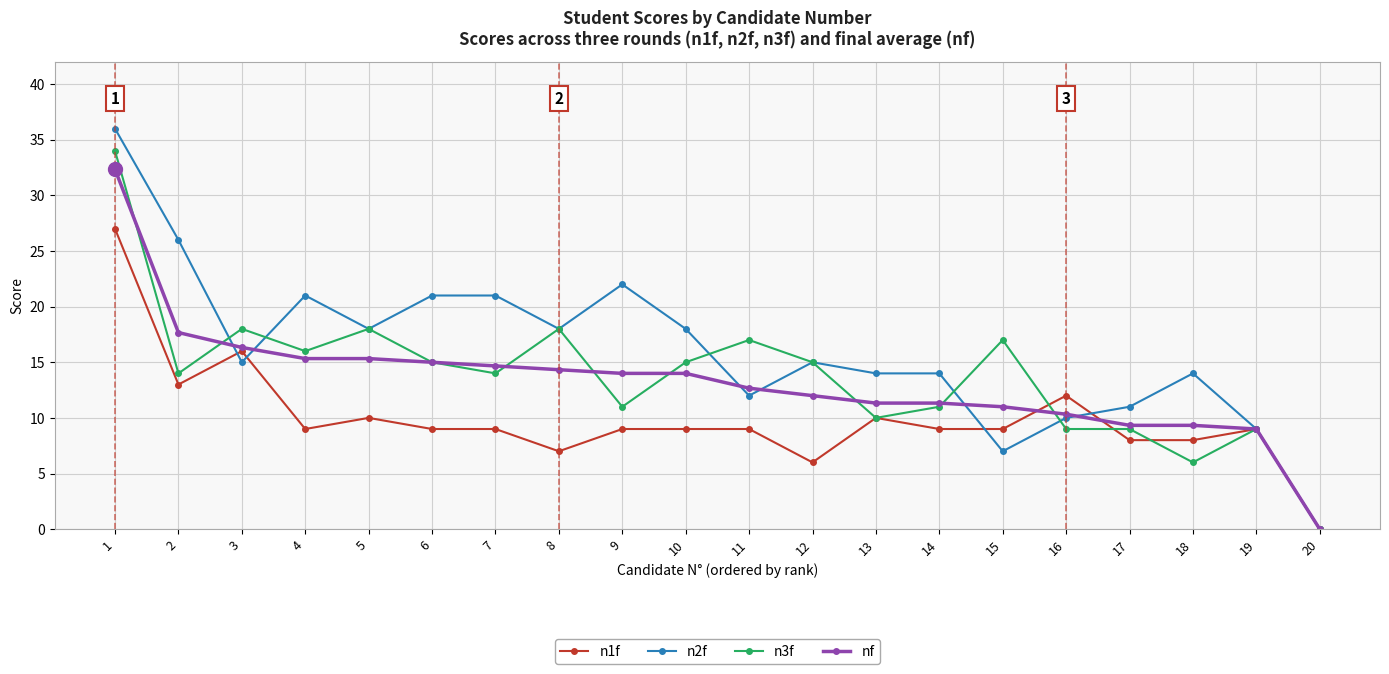

Reading left to right, list all the values displayed in this chart.

n1f: 1=27.0	2=13.0	3=16.0	4=9.0	5=10.0	6=9.0	7=9.0	8=7.0	9=9.0	10=9.0	11=9.0	12=6.0	13=10.0	14=9.0	15=9.0	16=12.0	17=8.0	18=8.0	19=9.0	20=0.0
n2f: 1=36.0	2=26.0	3=15.0	4=21.0	5=18.0	6=21.0	7=21.0	8=18.0	9=22.0	10=18.0	11=12.0	12=15.0	13=14.0	14=14.0	15=7.0	16=10.0	17=11.0	18=14.0	19=9.0	20=0.0
n3f: 1=34.0	2=14.0	3=18.0	4=16.0	5=18.0	6=15.0	7=14.0	8=18.0	9=11.0	10=15.0	11=17.0	12=15.0	13=10.0	14=11.0	15=17.0	16=9.0	17=9.0	18=6.0	19=9.0	20=0.0
nf: 1=32.3	2=17.7	3=16.3	4=15.3	5=15.3	6=15.0	7=14.7	8=14.3	9=14.0	10=14.0	11=12.7	12=12.0	13=11.3	14=11.3	15=11.0	16=10.3	17=9.3	18=9.3	19=9.0	20=0.0